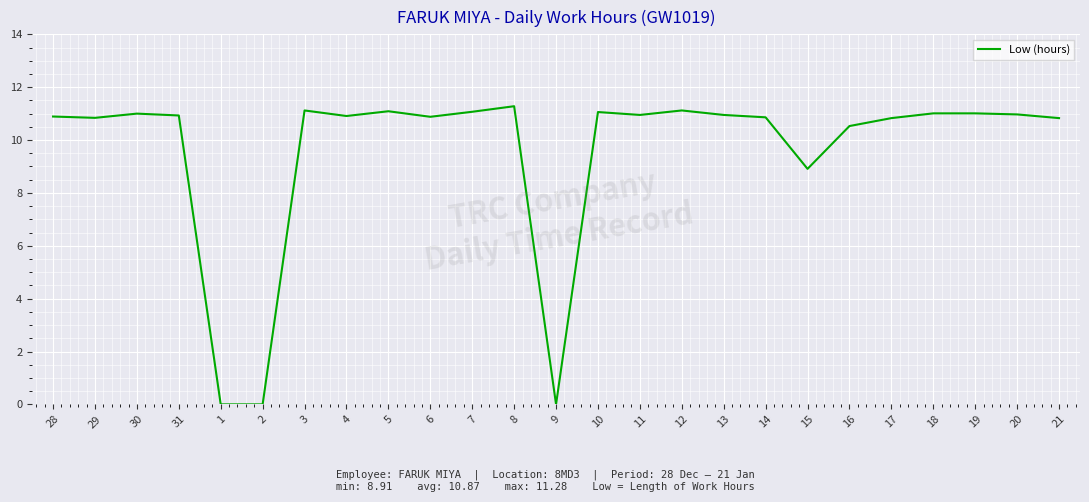

The value at 21 is 6.4. True or false?

False